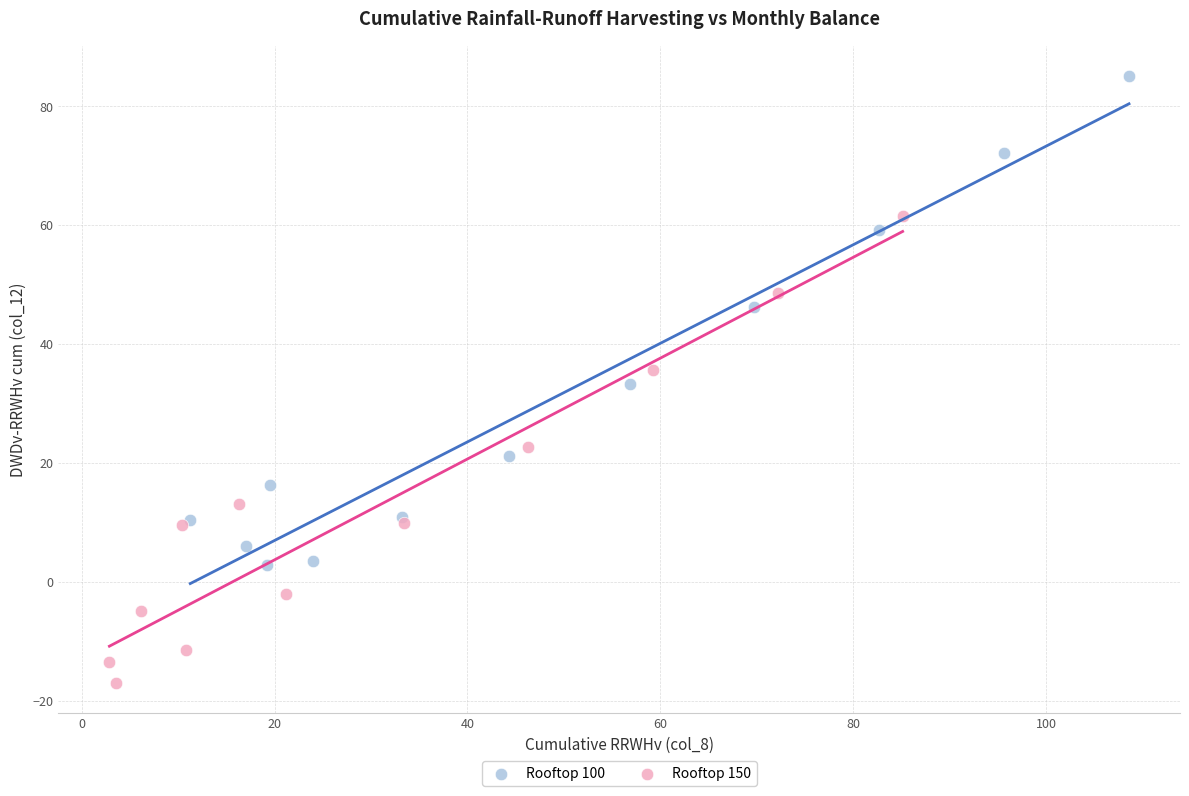

Which series has the largest Y range (max minus min)?

Rooftop 100